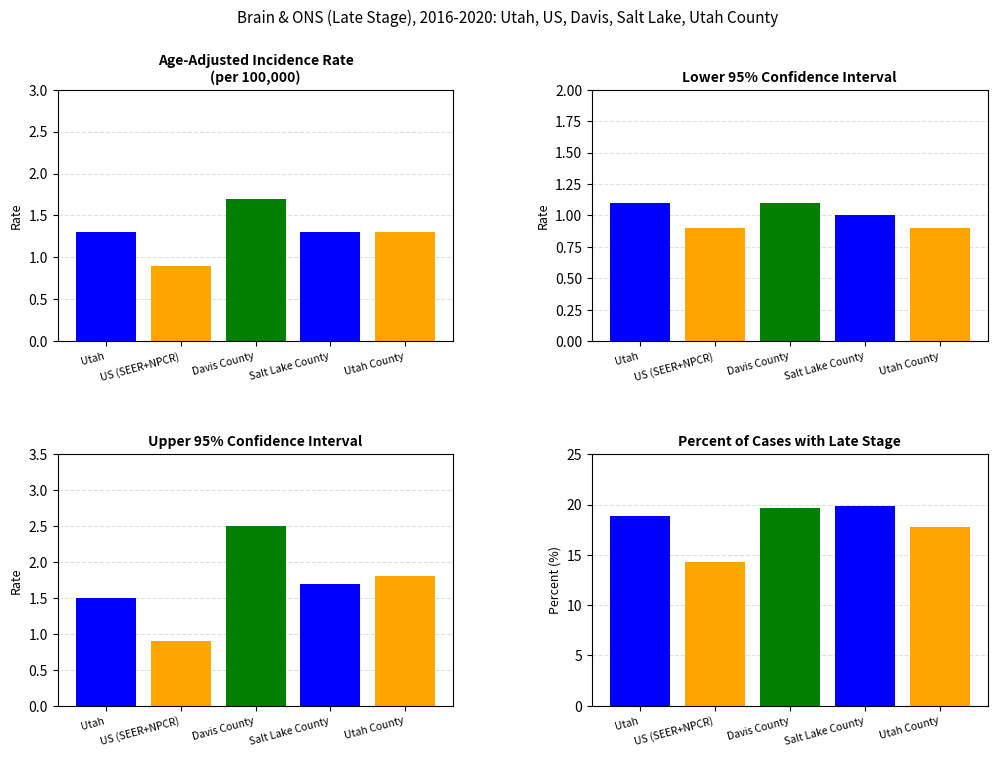

What value does the upper_ci series have at Utah County?

1.8